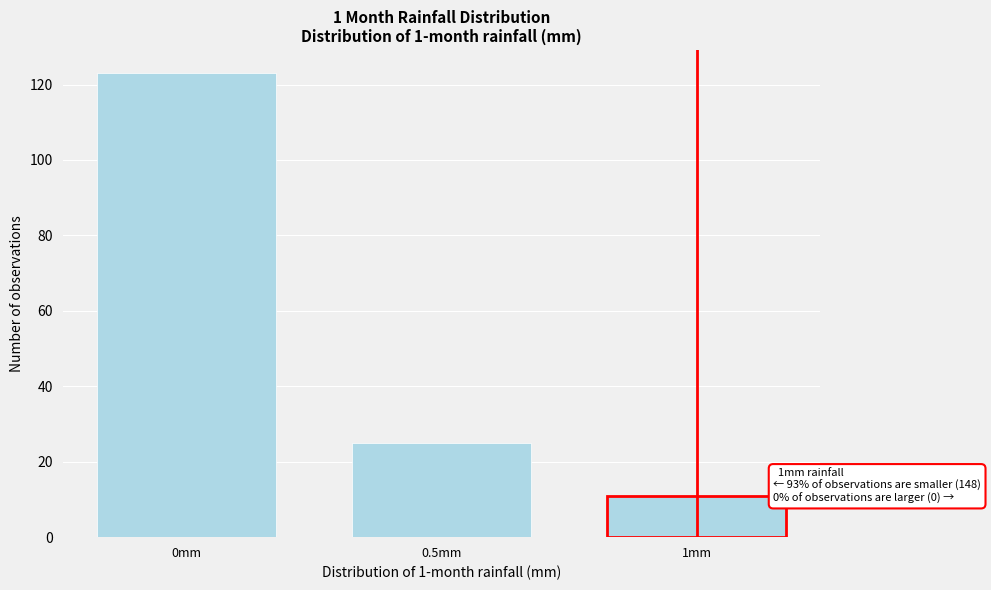

Reading left to right, transcribe all the data shown in this chart.

123	25	11